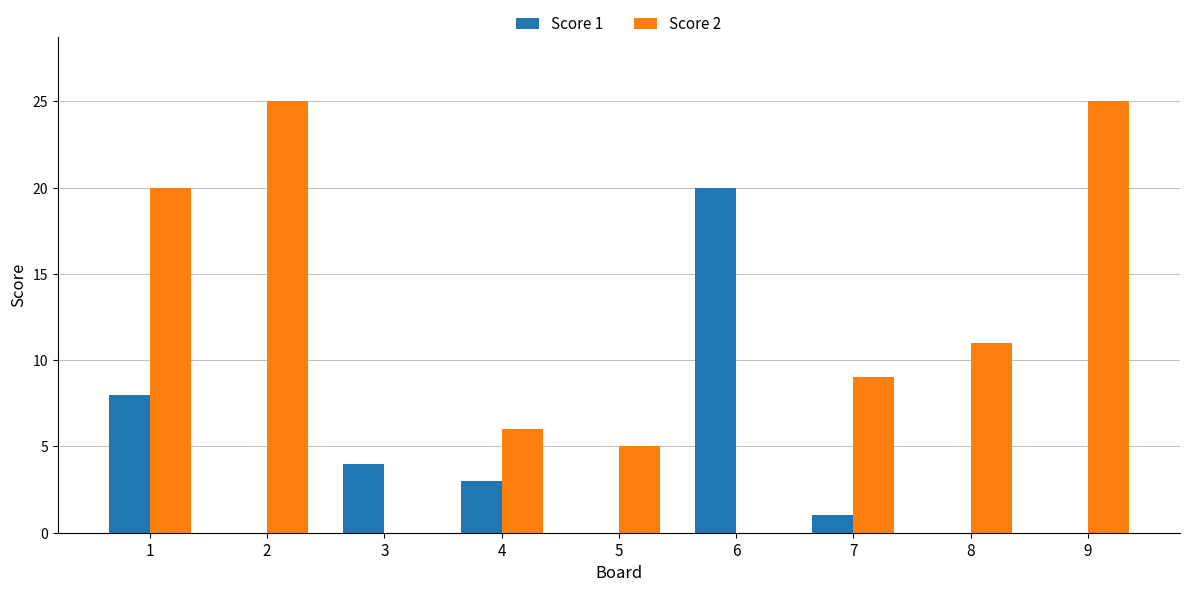

What is the greatest value displayed?

25